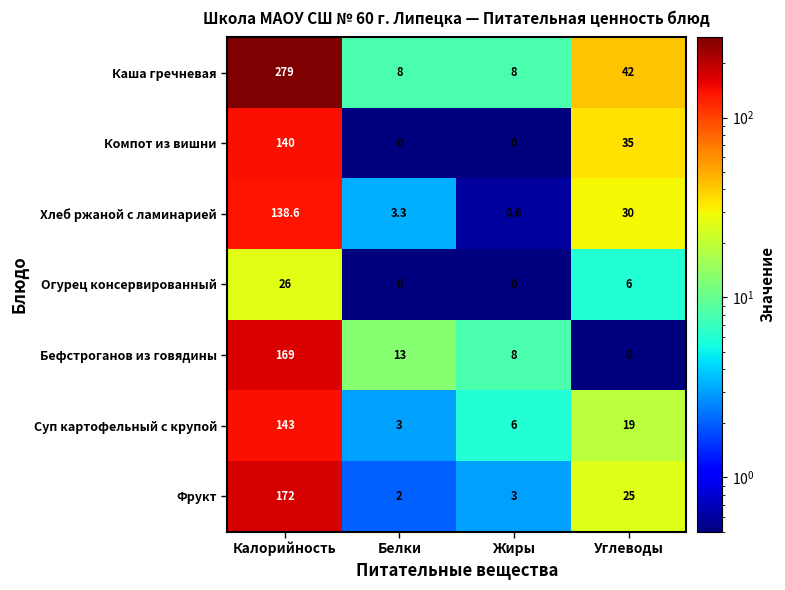

What is the difference between the second highest and second lowest values in the Суп картофельный с крупой series?

13.0